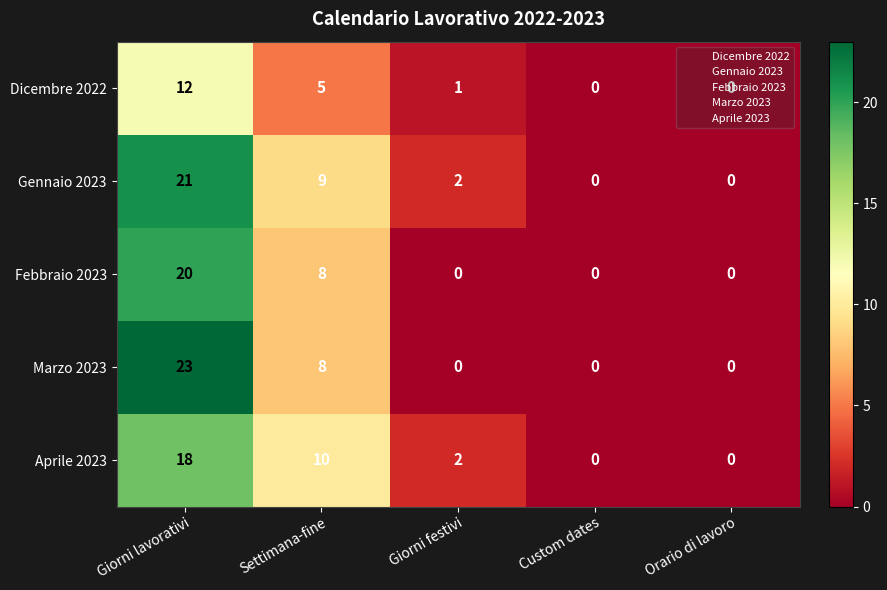

How many series are shown in this chart?

5